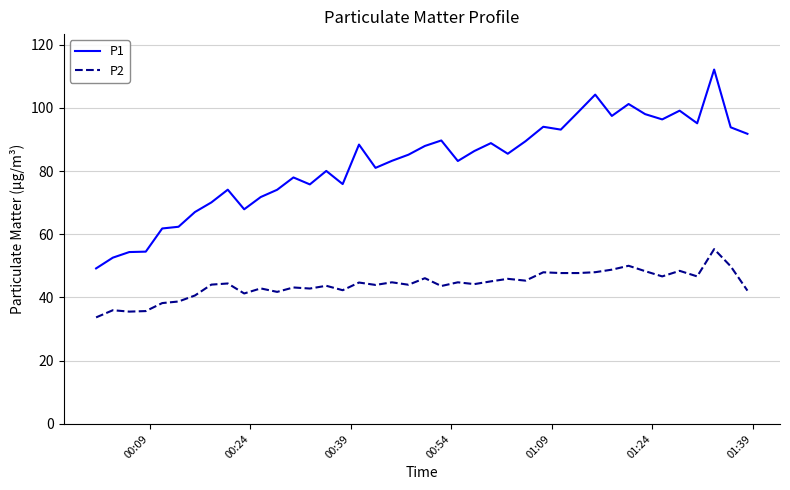

What is the difference between the maximum and minimum values in the P1 series?

62.9